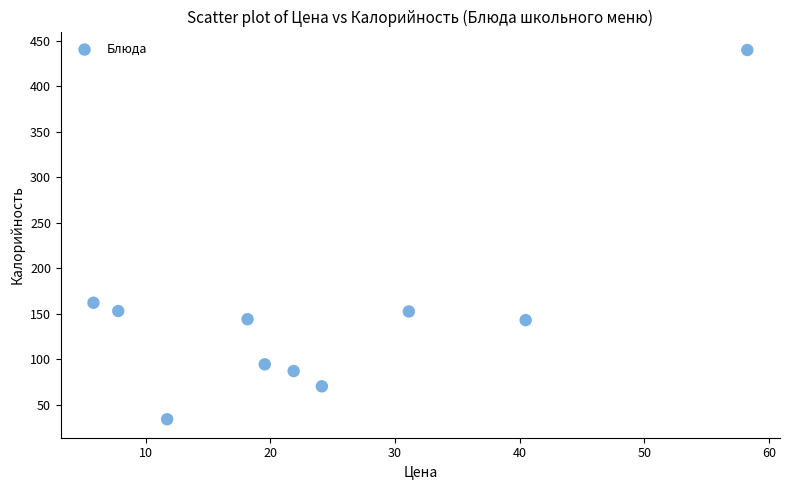

What Y value in the scatter plot is closest to 237?

162.1